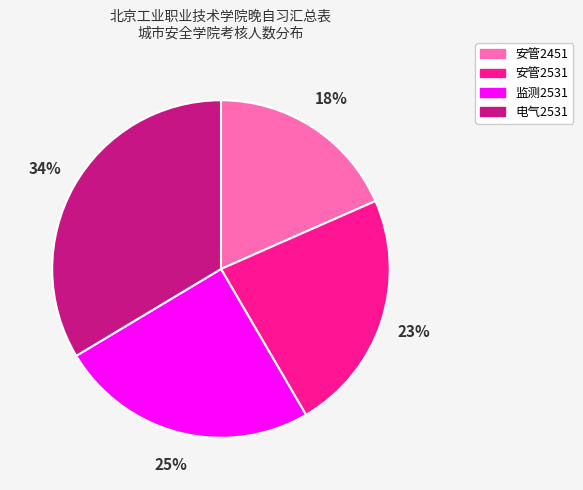

Is there any slice that represents more than half of the pie?

No